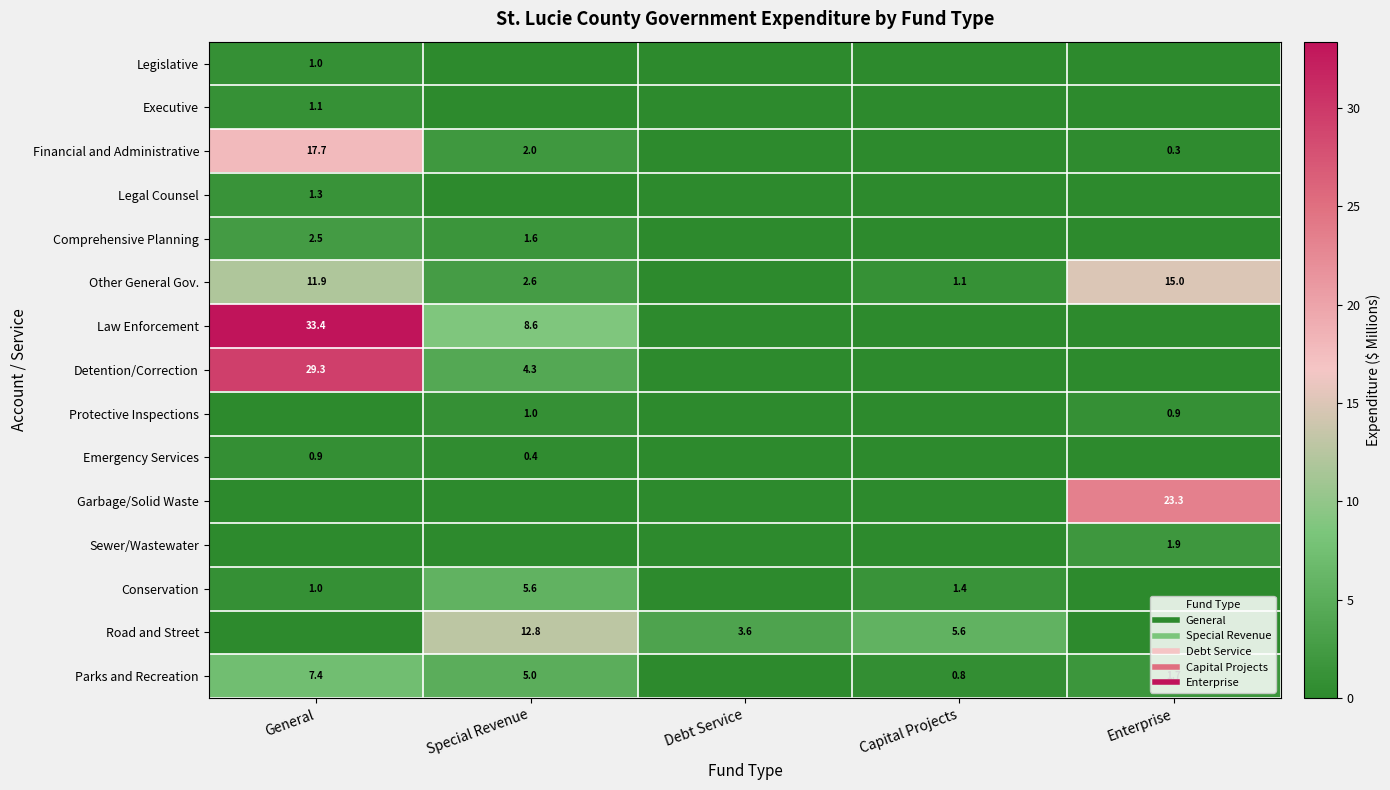

Which series has the largest range (max minus min)?

Law Enforcement